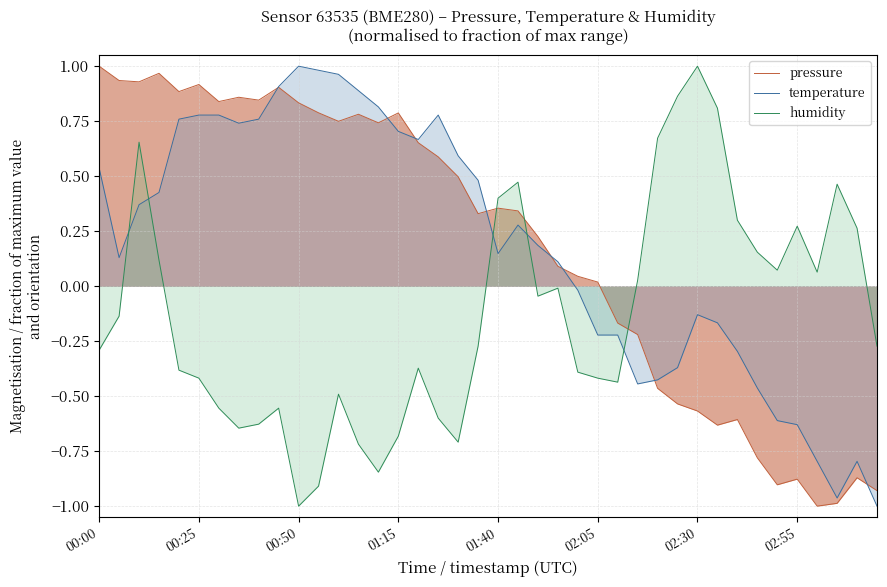

After their last crossing, which series has the higher values: temperature or pressure?

pressure